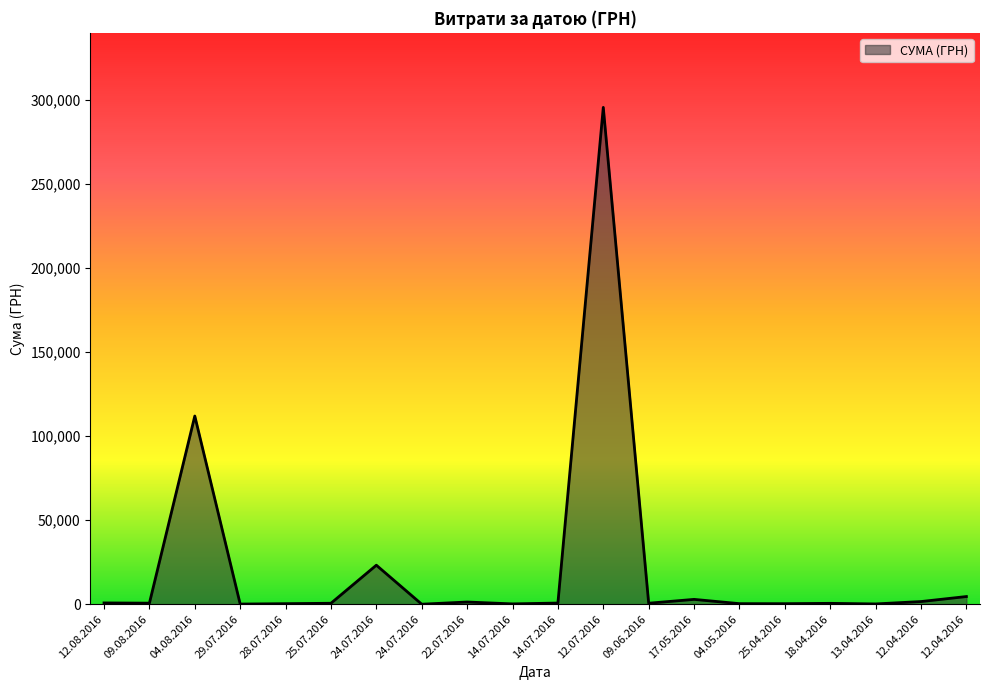

Reading left to right, what are all the values shown in this chart?

12.08.2016=775.0	09.08.2016=633.1	04.08.2016=111990.4	29.07.2016=97.8	28.07.2016=331.6	25.07.2016=574.6	24.07.2016=23228.0	24.07.2016=11.2	22.07.2016=1321.3	14.07.2016=200.8	14.07.2016=708.4	12.07.2016=295638.6	09.06.2016=600.0	17.05.2016=2886.0	04.05.2016=339.4	25.04.2016=323.2	18.04.2016=527.8	13.04.2016=173.9	12.04.2016=1592.4	12.04.2016=4573.8